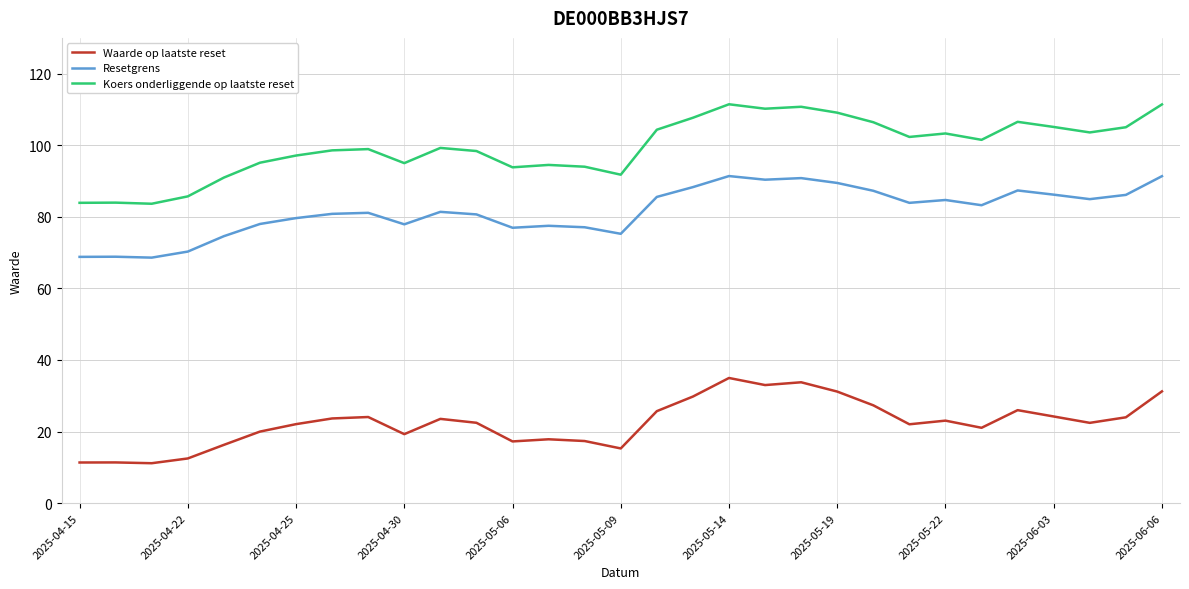

Which series has the largest range (max minus min)?

Koers onderliggende op laatste reset